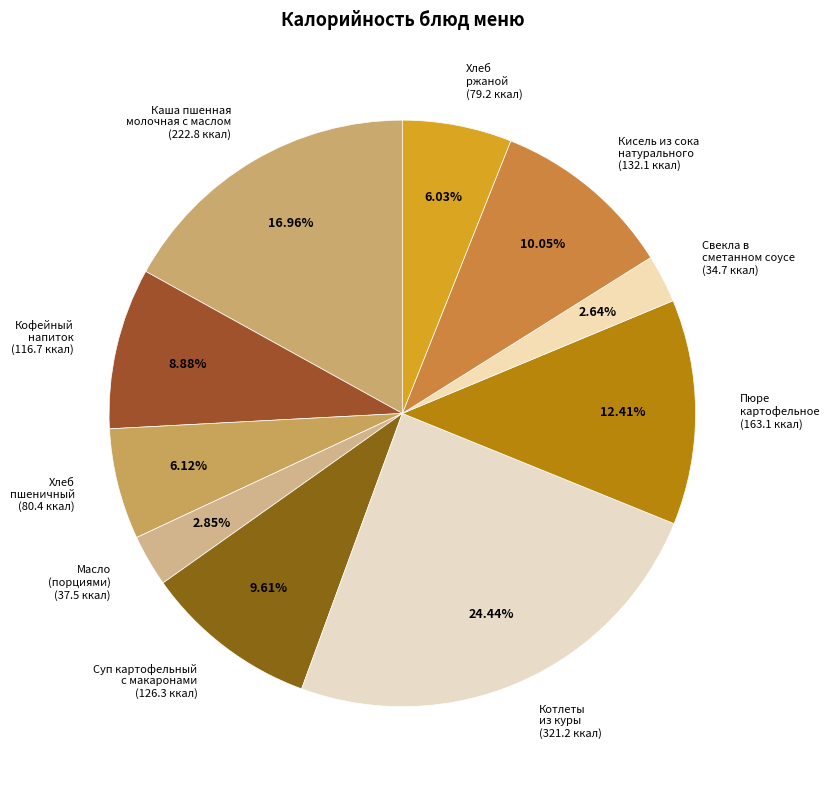

What is the largest slice in the pie chart?

Котлеты из куры (321.2 ккал)